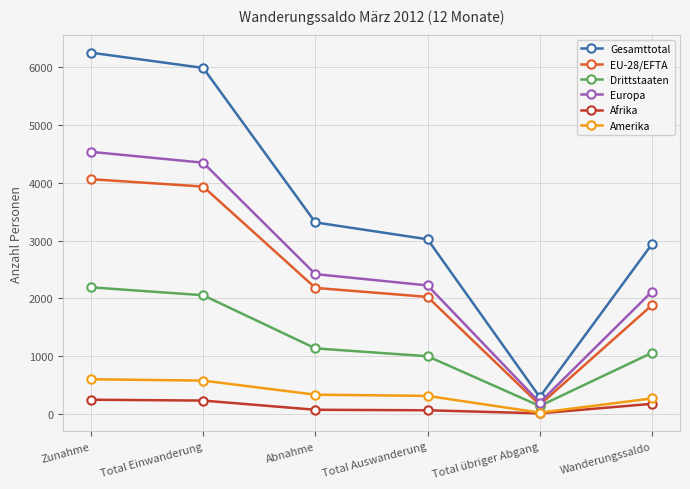

Is it true that Afrika equals 230 at Total Einwanderung?

True